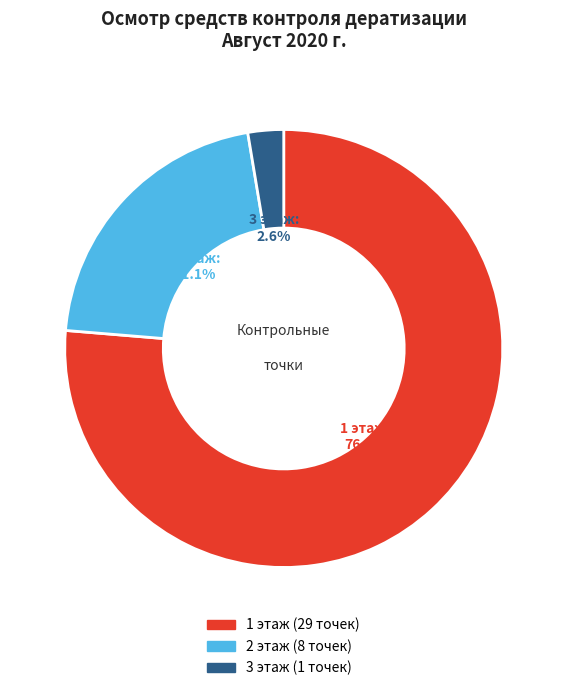

Is it true that 3 этаж is 3% of the pie?

True